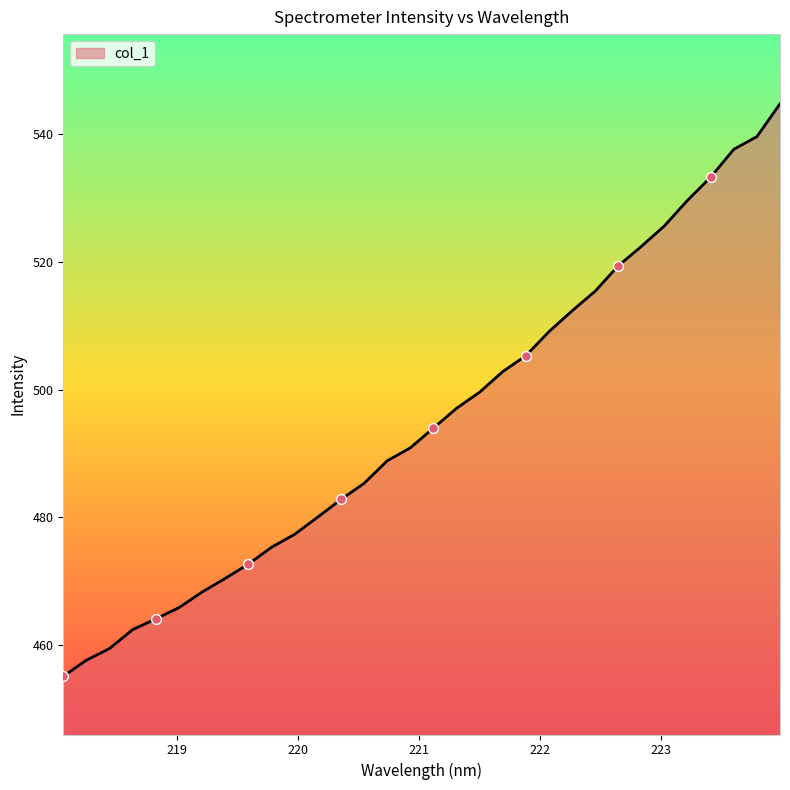

What is the minimum value shown in the chart?

455.2